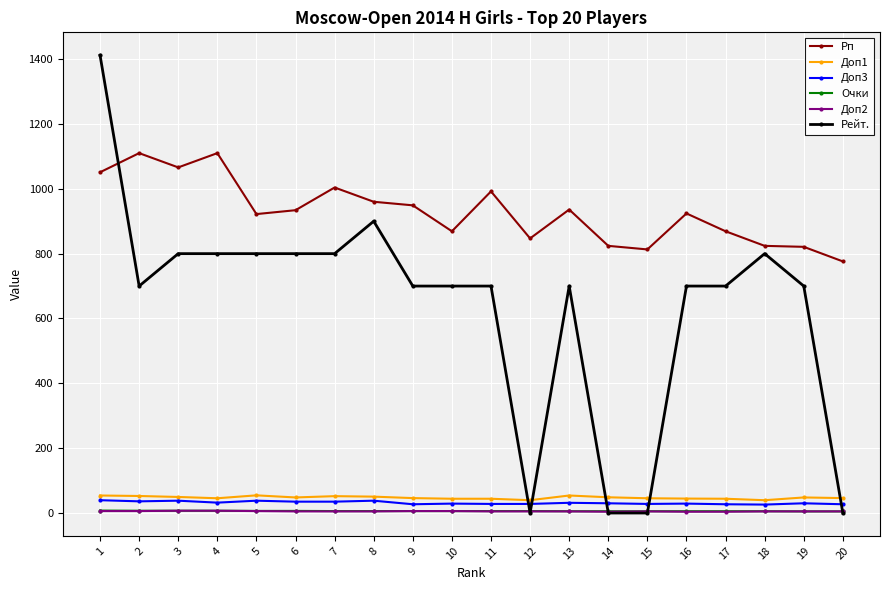

True or false: Доп3 has more than 2 interior local peaks.

True